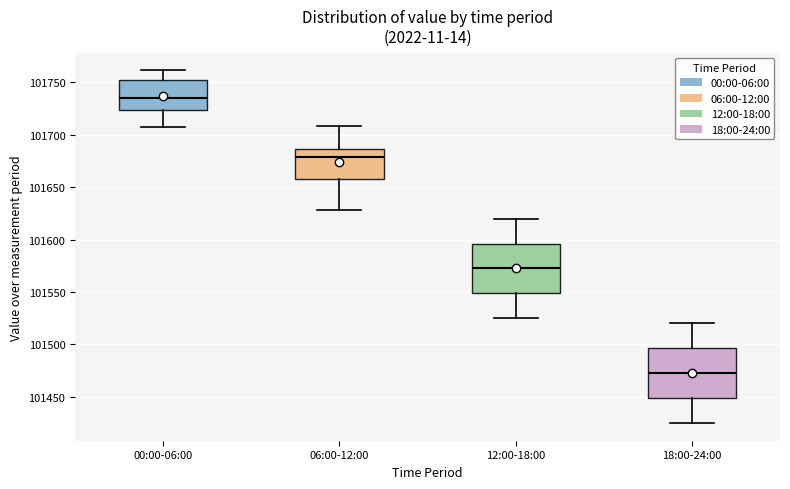

Where is the lower edge of the box for 00:00-06:00 on the y-axis? The values are not printed on the chart, so give them approximately, as read against the axis.

101725